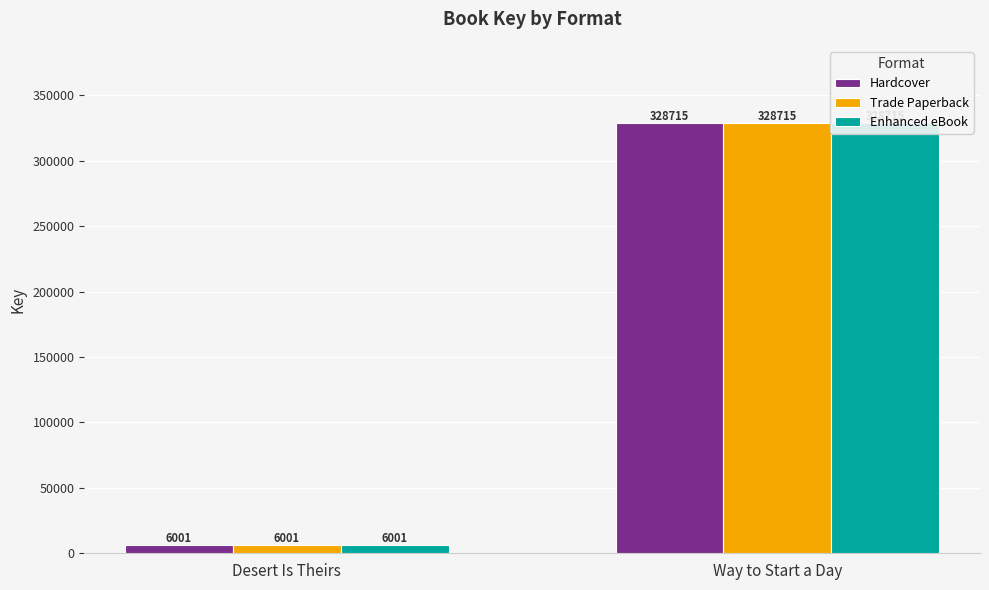

What is the minimum value for Hardcover?

6001